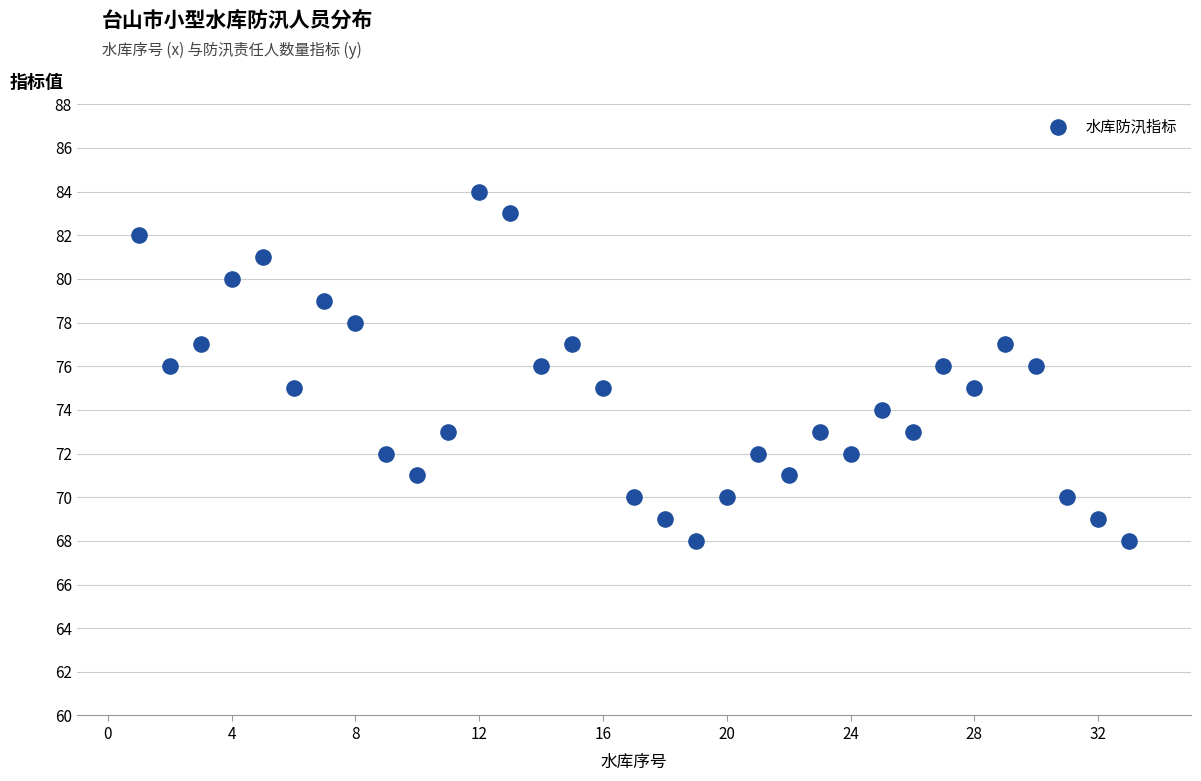

What is the range of X values (max minus min)?

32